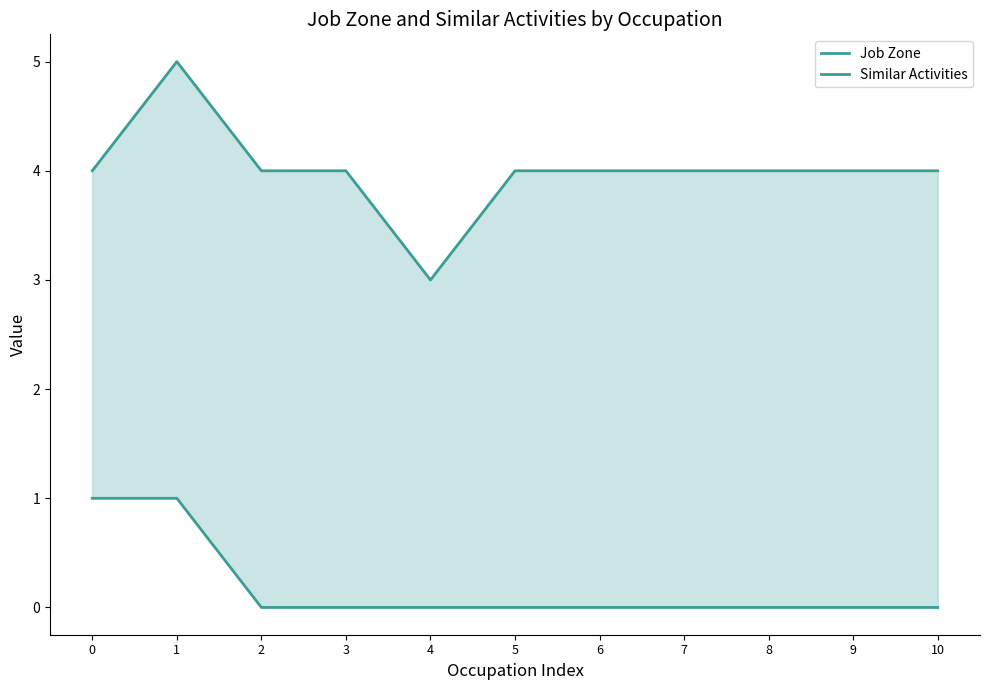

True or false: Similar Activities and Job Zone intersect in this chart.

False